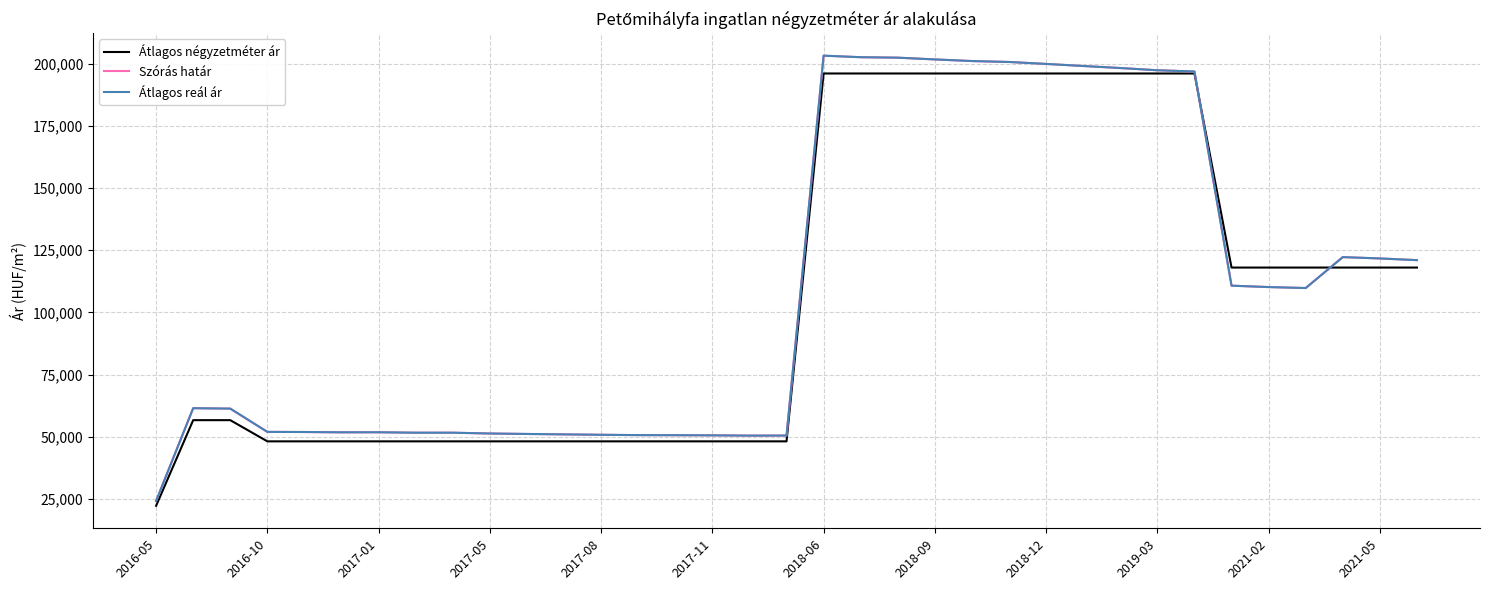

Does the chart display data point markers on the line(s)?

No